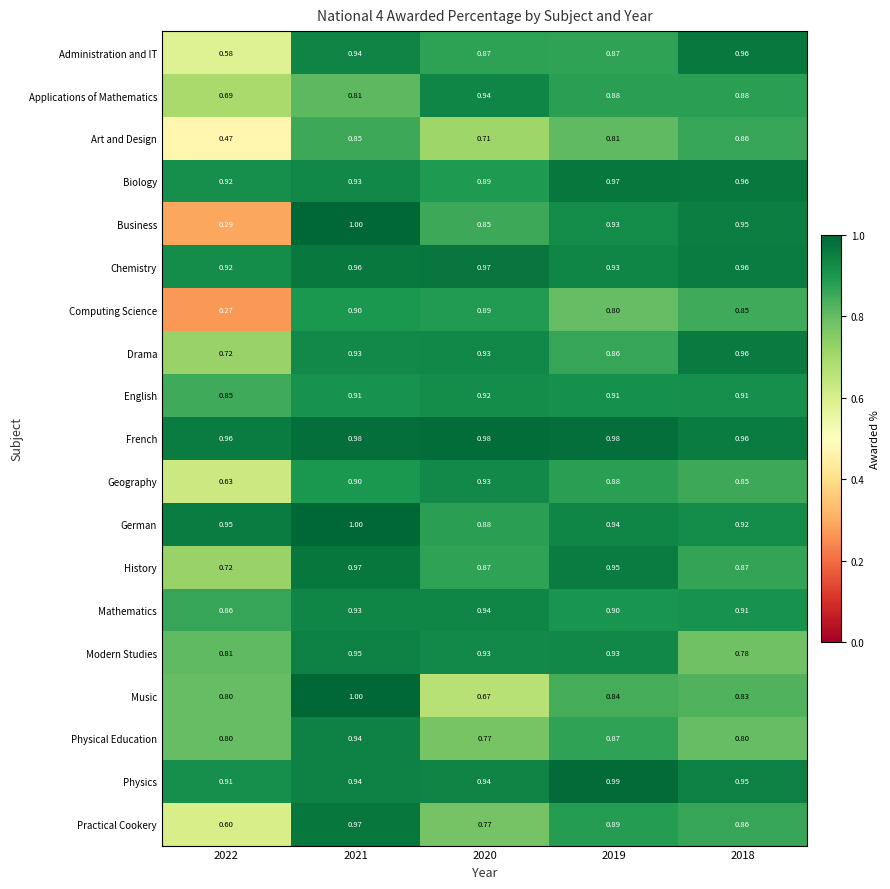

Which series has the largest total across all categories?

French